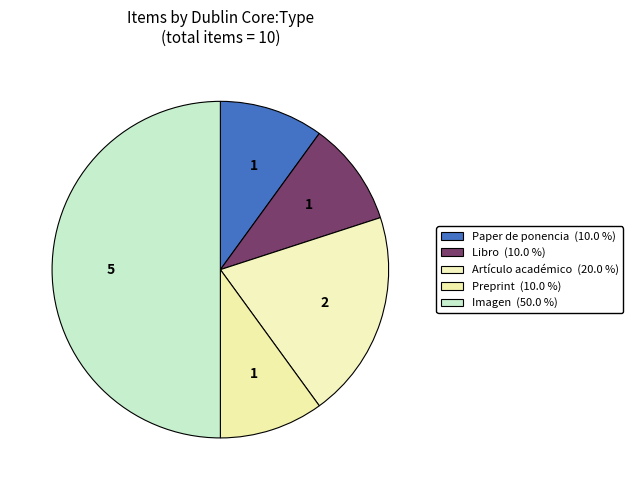

What is the smallest slice in the pie chart?

Paper de ponencia